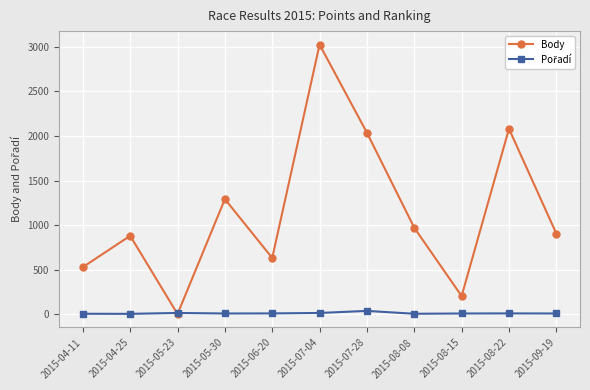

Which series has the widest spread of values?

Body